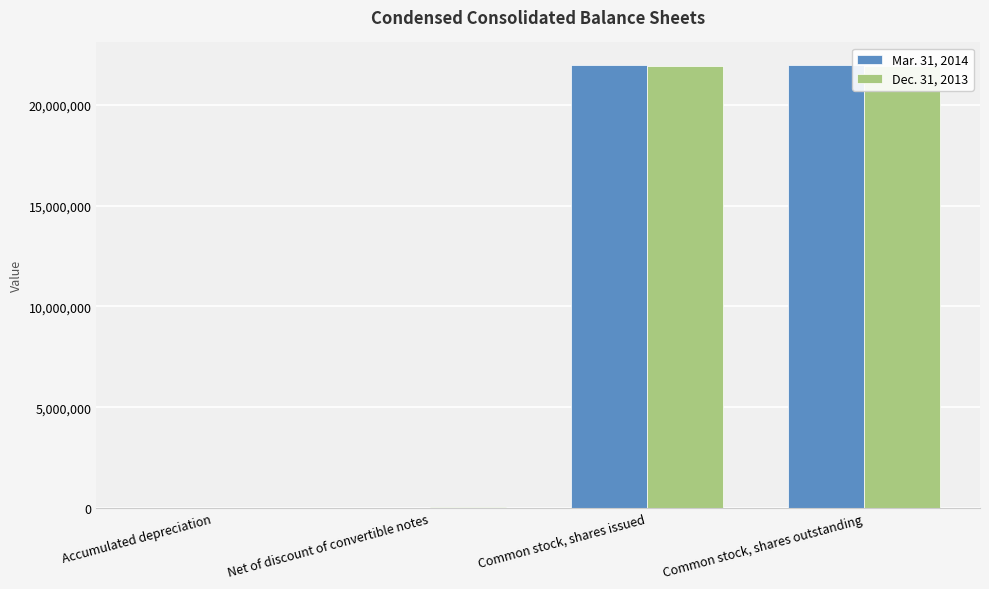

At which category is the sum across all series the highest?

Common stock, shares issued